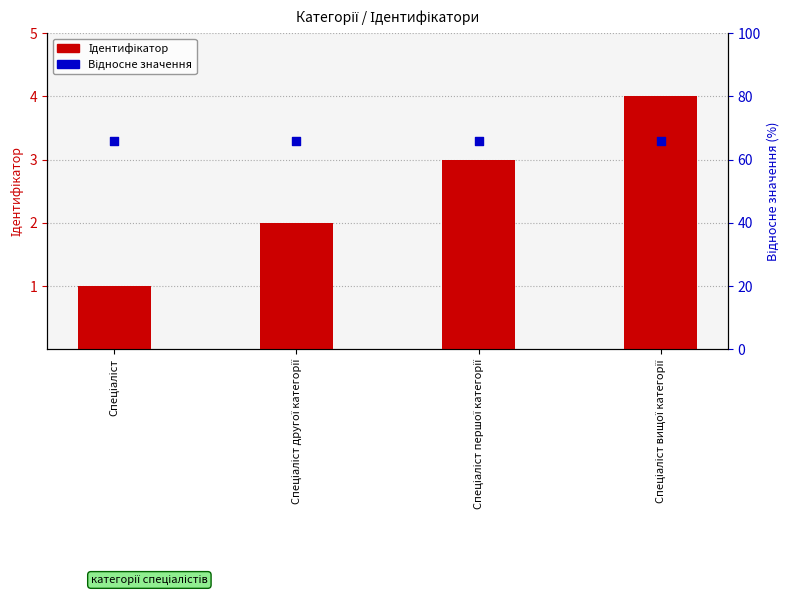

At which category is the sum across all series the highest?

Спеціаліст вищої категорії